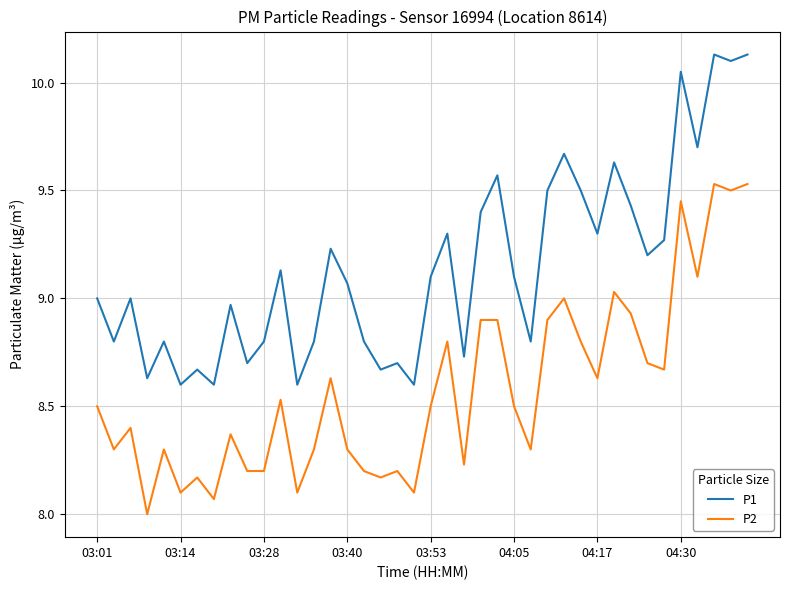

What is the minimum value shown in the chart?

8.0